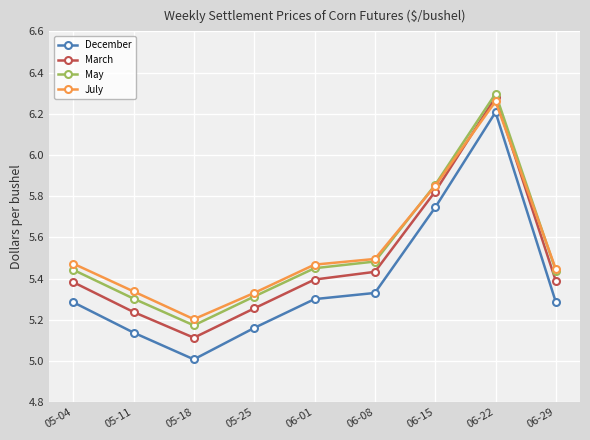

Which series has the largest range (max minus min)?

December